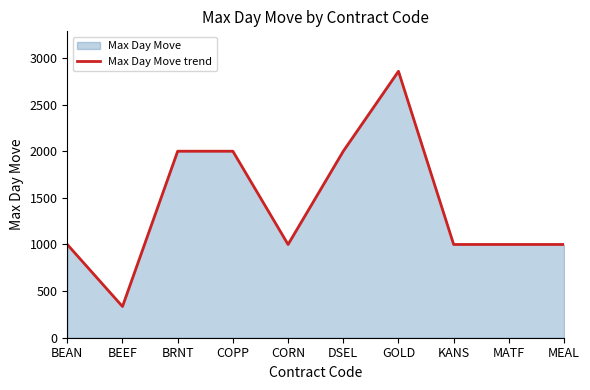

Reading left to right, transcribe all the data shown in this chart.

BEAN=1000	BEEF=335	BRNT=2000	COPP=2000	CORN=1000	DSEL=2000	GOLD=2857	KANS=1000	MATF=1000	MEAL=1000